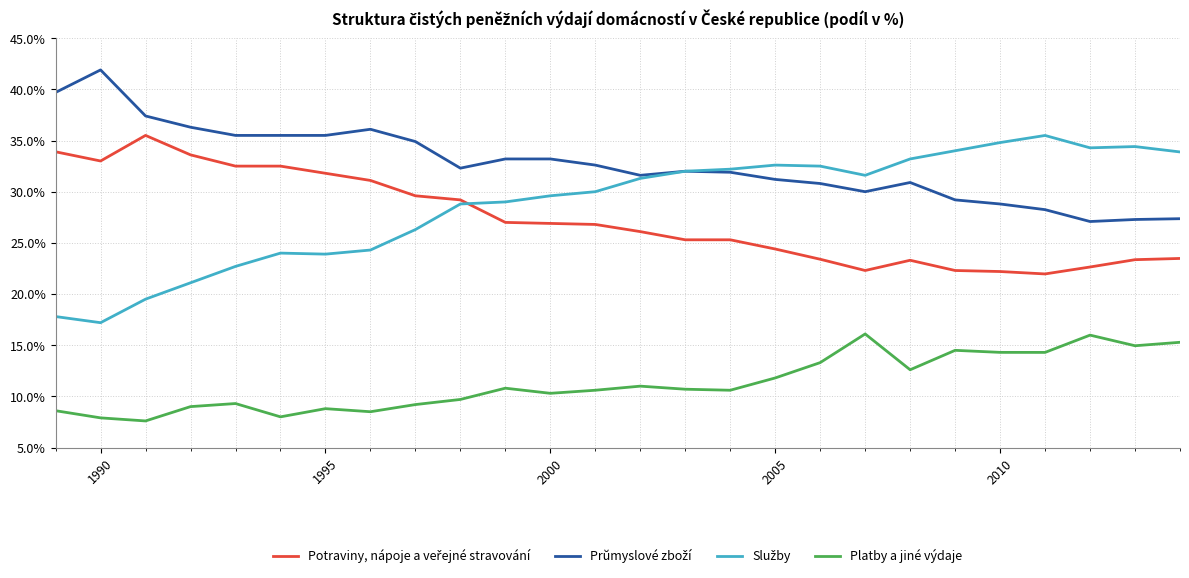

What is the minimum value shown in the chart?

7.6